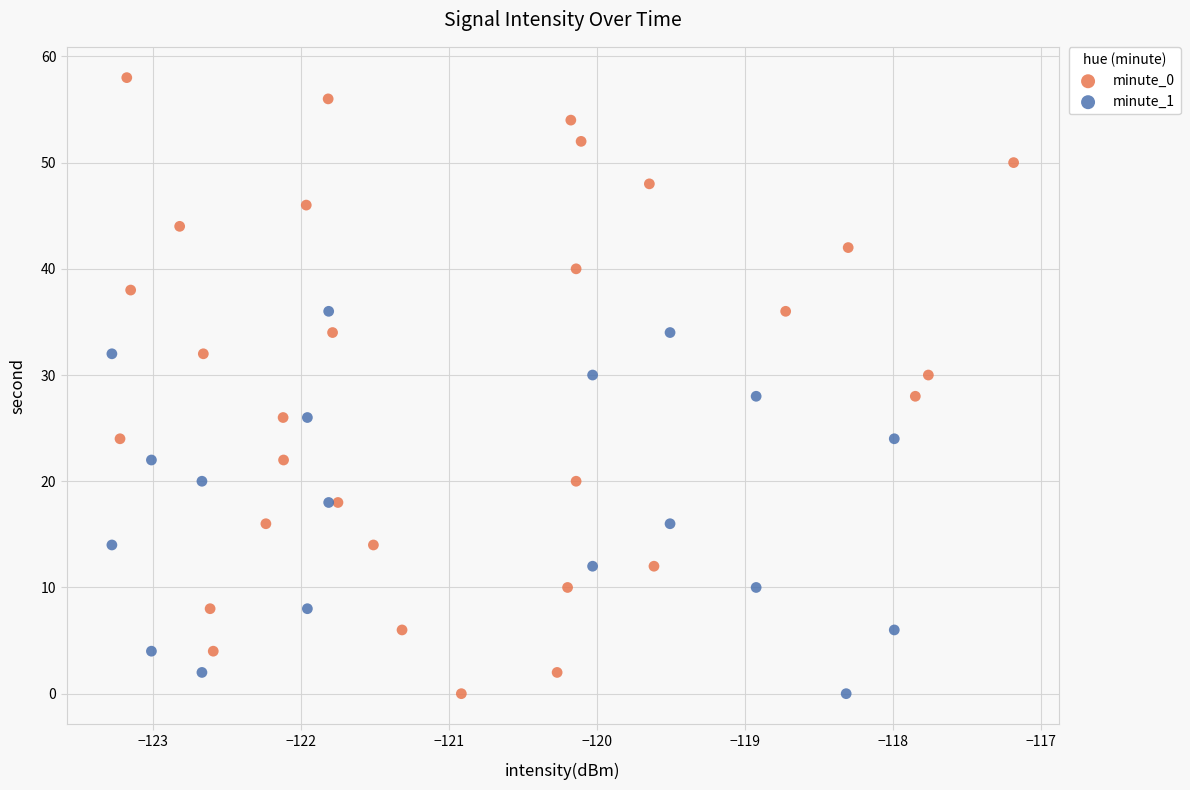

Which series reaches the maximum Y coordinate?

minute_0